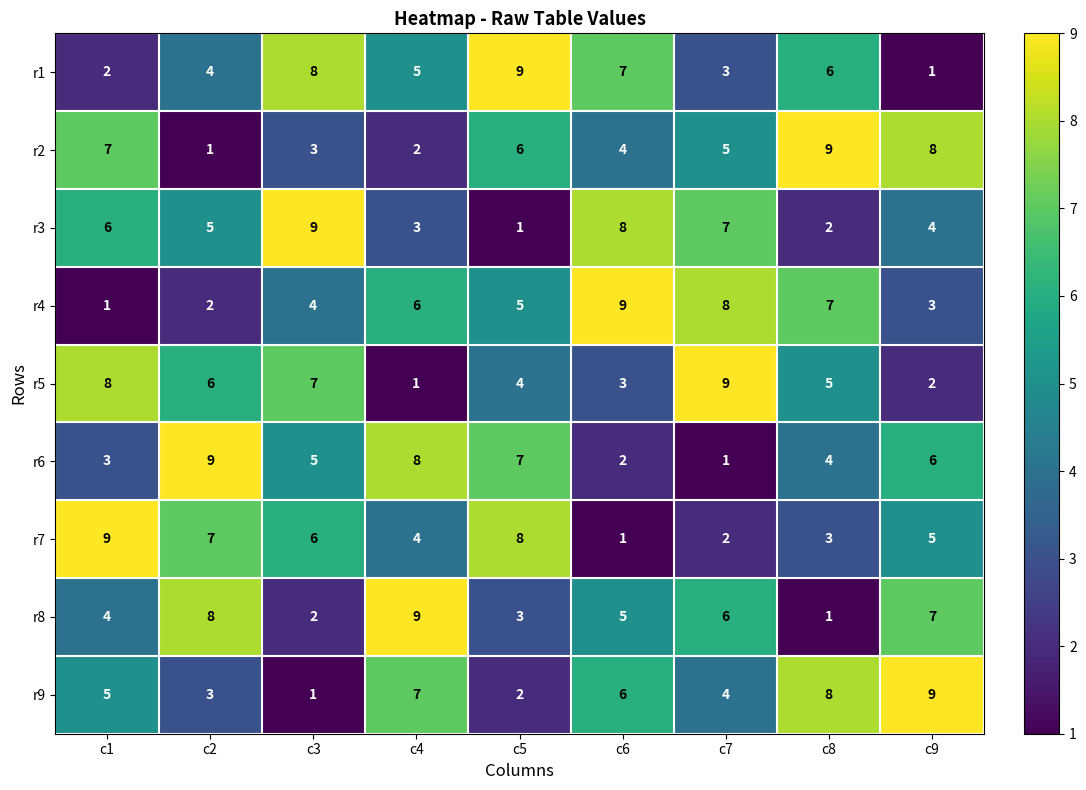

Rank the series at c1 from highest to lowest value.

r7, r5, r2, r3, r9, r8, r6, r1, r4